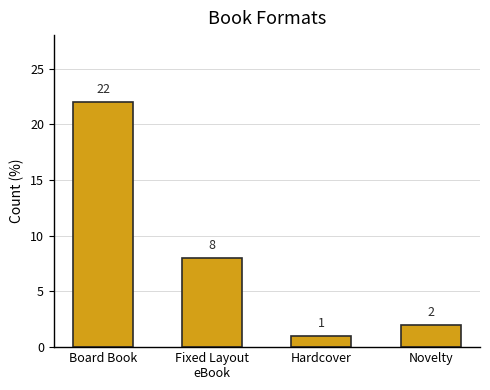

What is the difference between the maximum and minimum values?

21